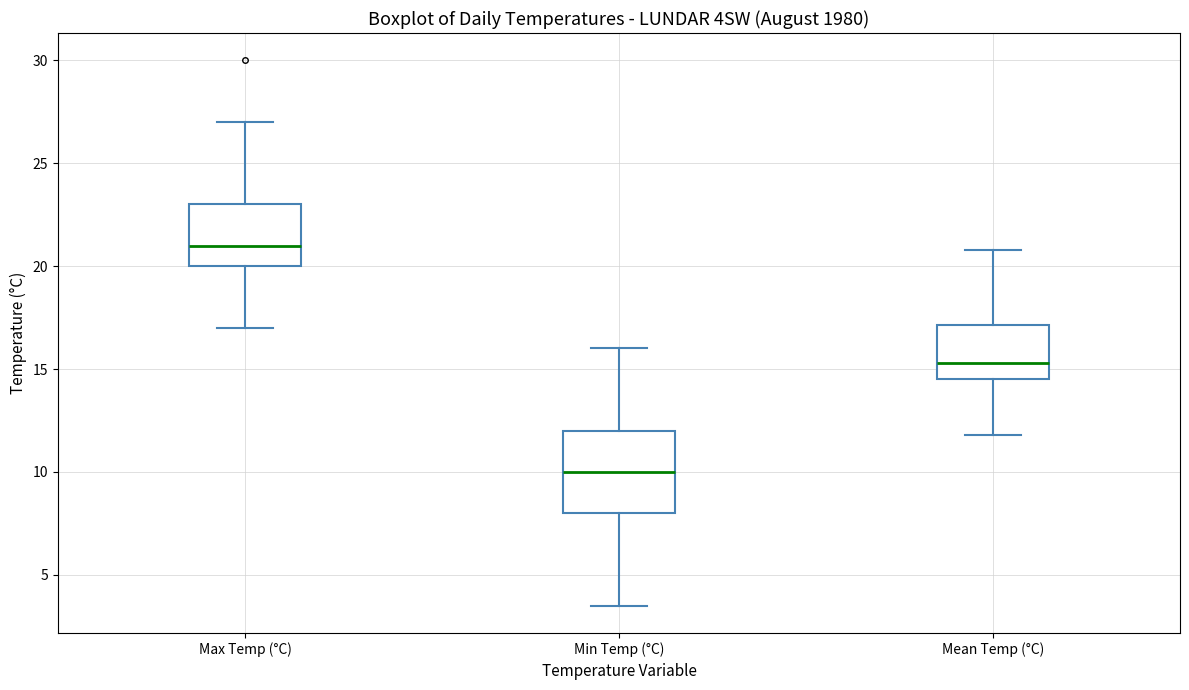

Reading left to right, transcribe this box plot: for each box, give where its median line is, the range the box spans, and where its two whiskers end, as read against the y-axis. The values are not printed on the chart, so give them approximately, as read against the axis.

Max Temp (°C): median 21.0, box 20.0 to 23.0, whiskers 17.0 to 27.0
Min Temp (°C): median 10.0, box 8.0 to 12.0, whiskers 3.5 to 16.0
Mean Temp (°C): median 15.5, box 14.5 to 17.0, whiskers 12.0 to 21.0